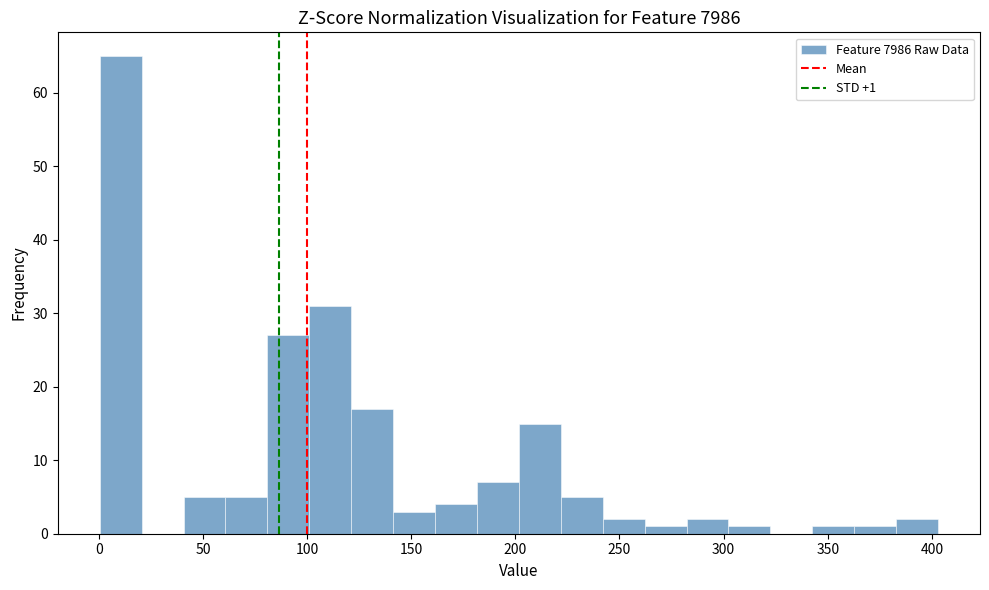

Which range on the x-axis has the tallest bar?

0 to 20